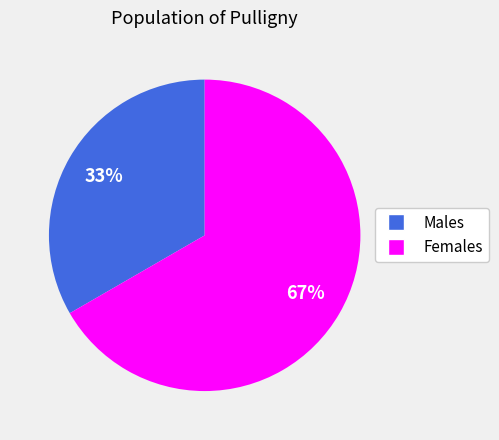

What percentage is the Males slice, to the nearest percent?

33%